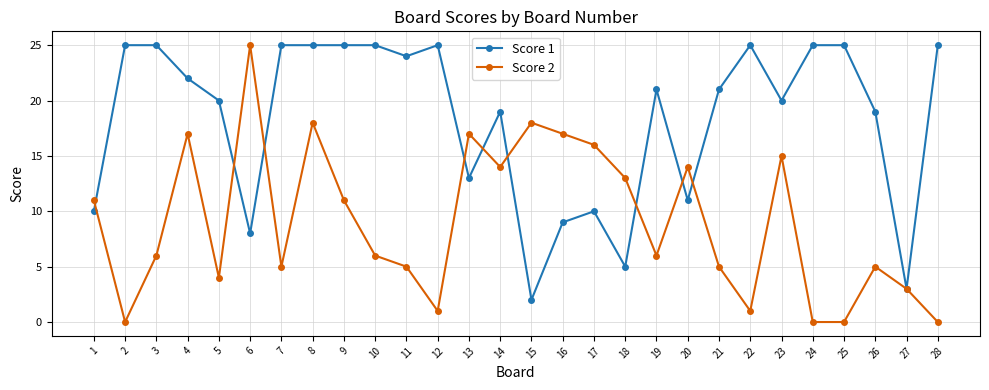

What is the difference between the Score 2 values at 1 and 20?

3